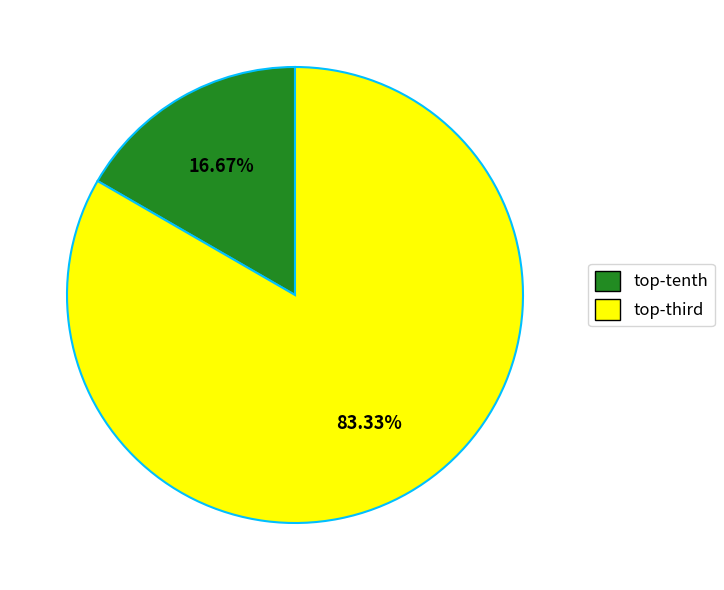

What is the smallest slice in the pie chart?

top-tenth